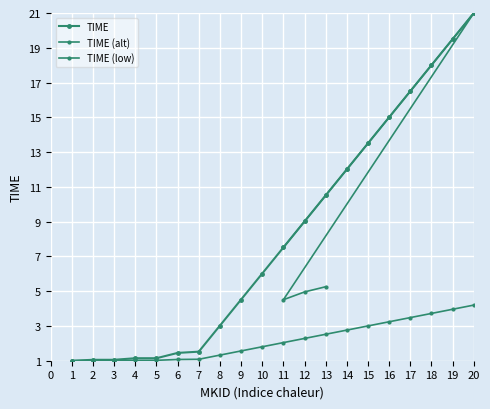

What is the difference between the values at 12 and 4?

1.3